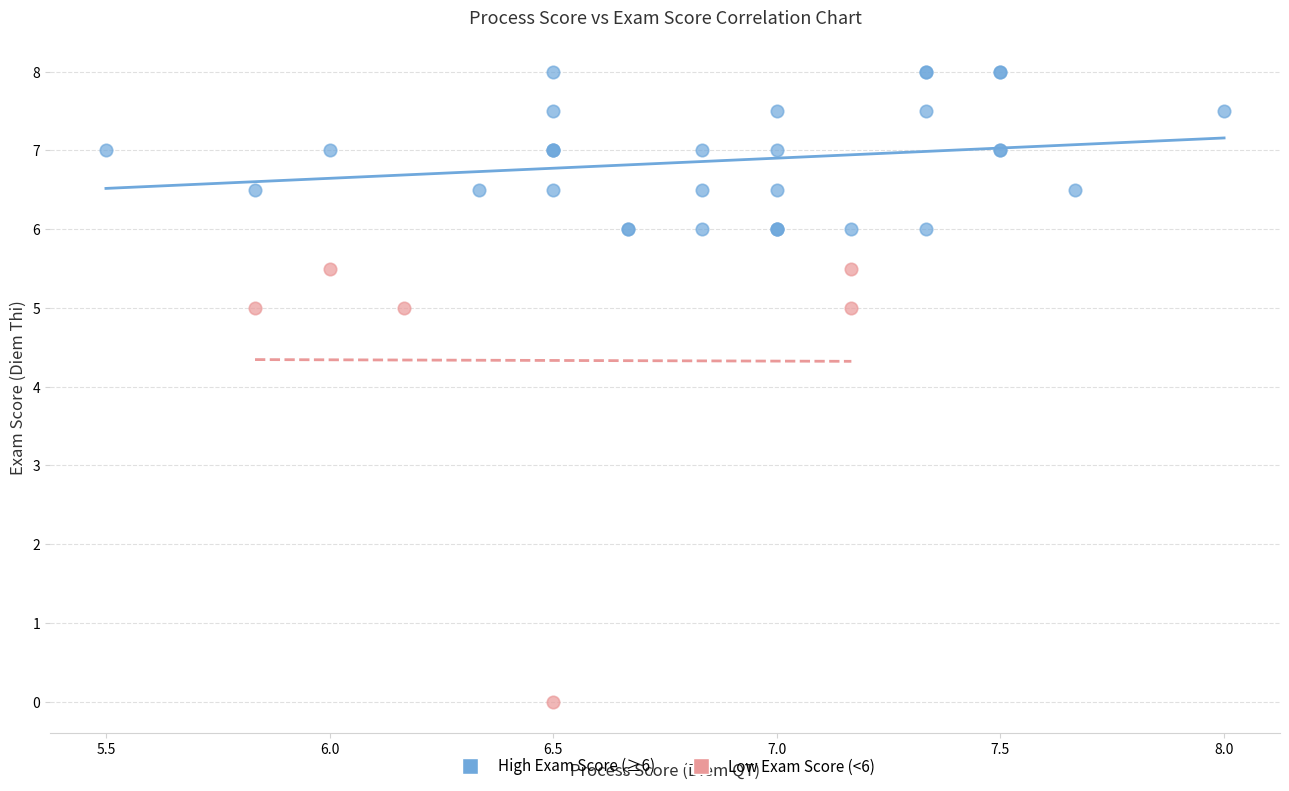

What are all the series names shown in the legend?

High Exam Score (≥6), Low Exam Score (<6)